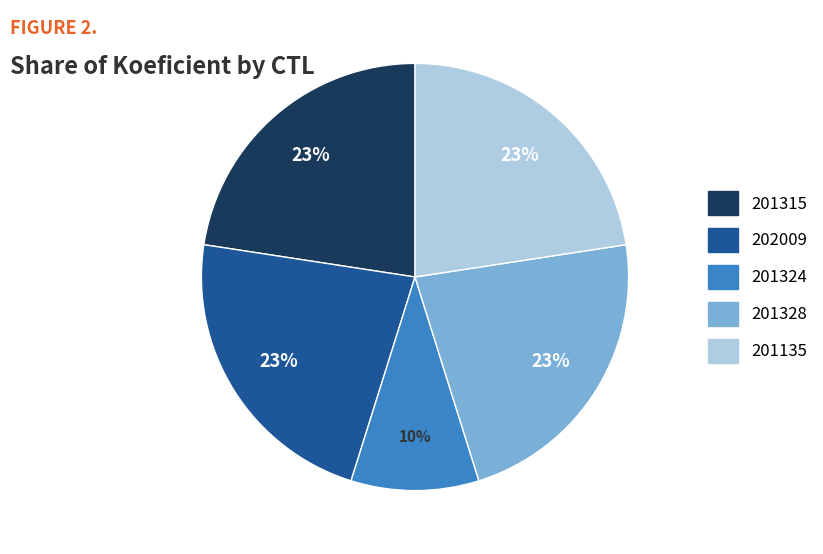

Which slice is the smallest?

201324